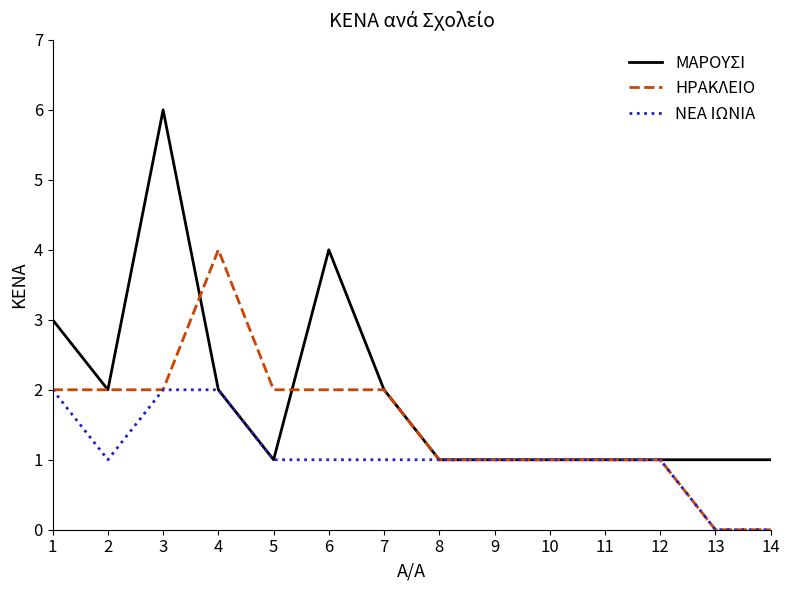

Which series has the largest total across all categories?

ΜΑΡΟΥΣΙ